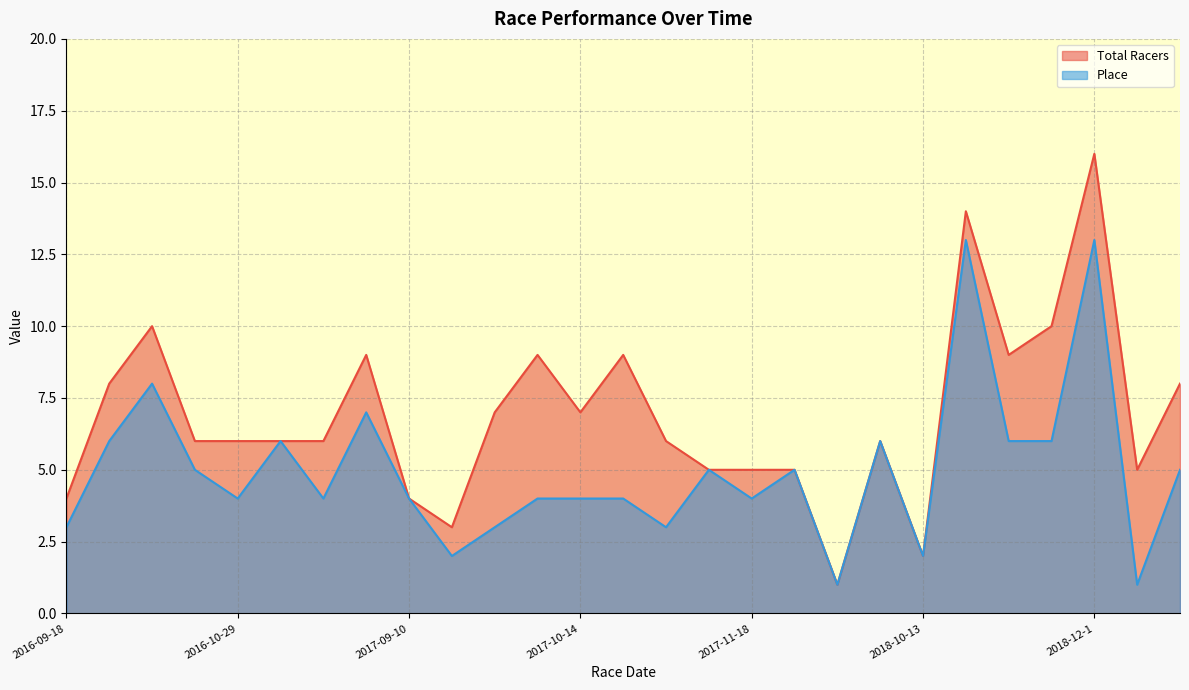

How many data points does each series have?

27